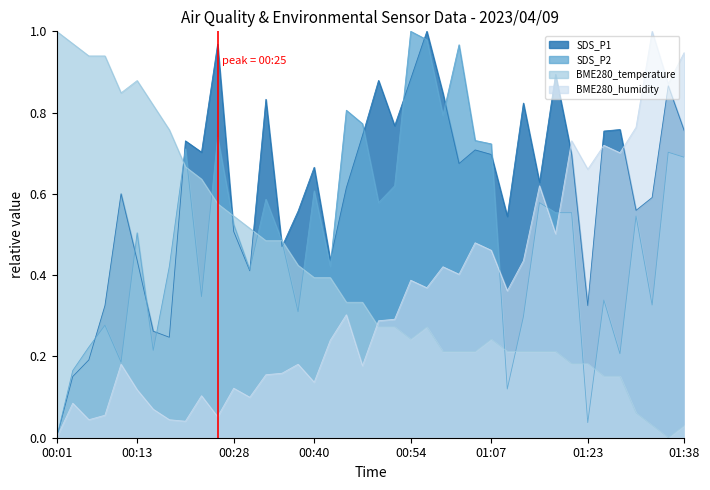

What is the sum of the BME280_temperature values at 00:50 and 01:33?

0.3